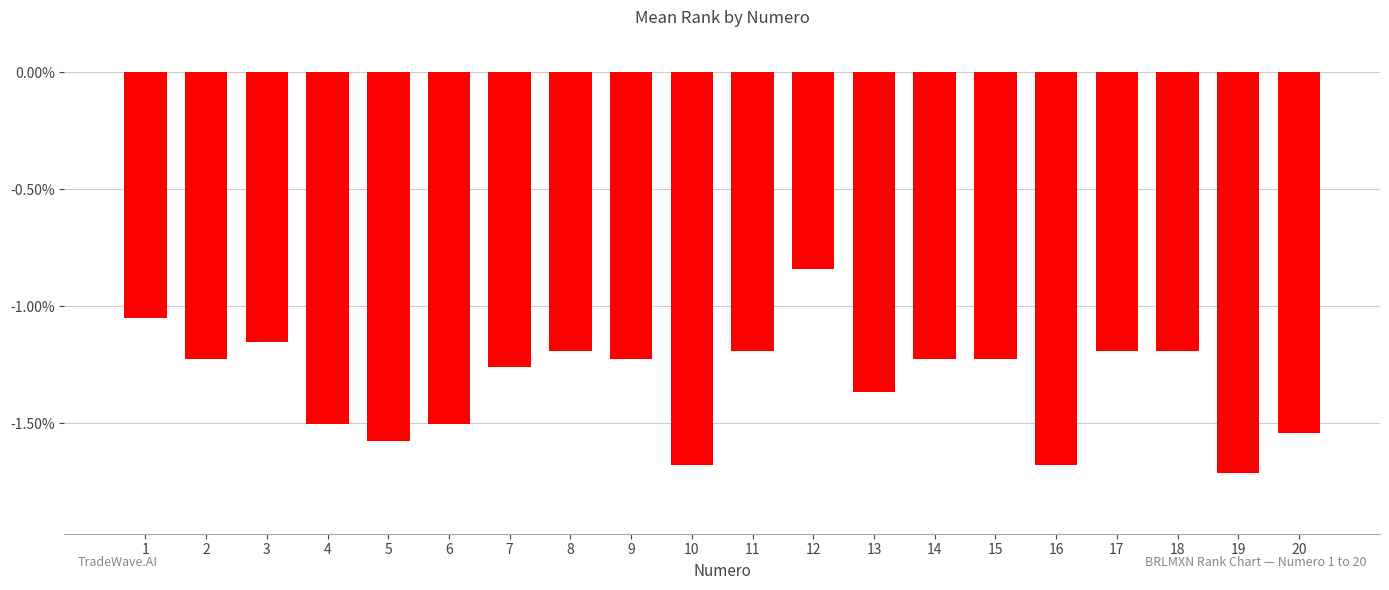

Is it true that the value at 20 is -1.0?

False